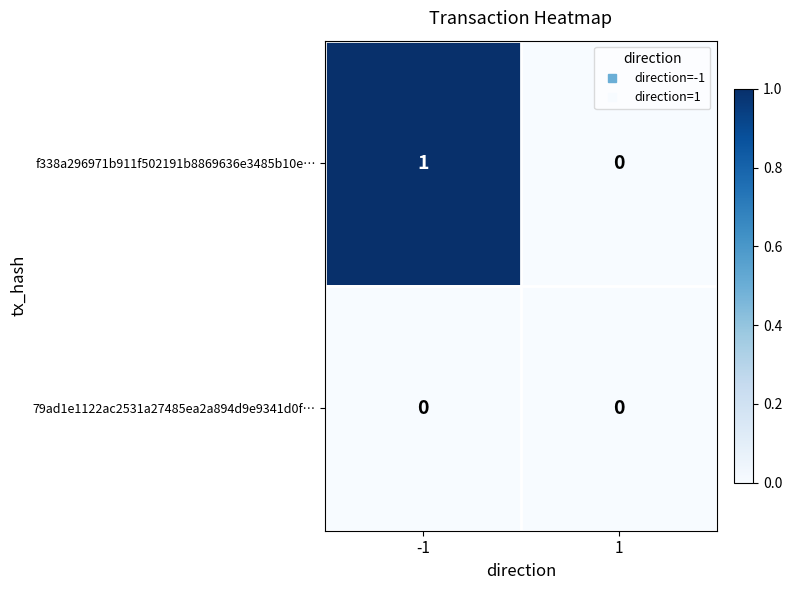

Reading left to right, what are all the values shown in this chart?

f338a296971b911f502191b8869636e3485b10e…: -1=1	1=0
79ad1e1122ac2531a27485ea2a894d9e9341d0f…: -1=0	1=0